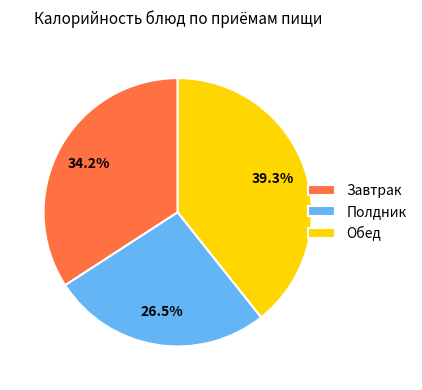

Between Завтрак and Обед, which is larger?

Обед